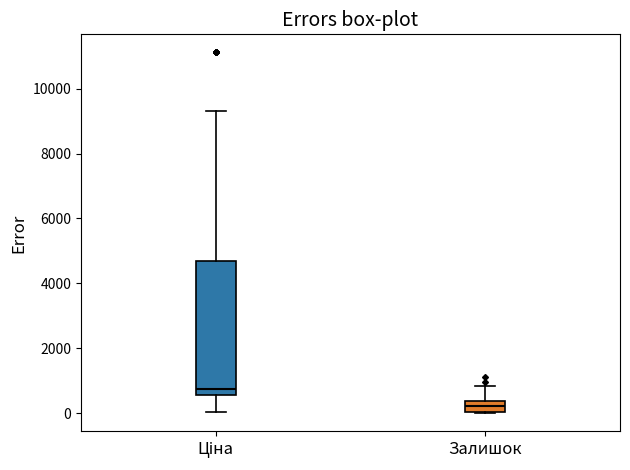

Reading left to right, transcribe this box plot: for each box, give where its median line is, the range the box spans, and where its two whiskers end, as read against the y-axis. The values are not printed on the chart, so give them approximately, as read against the axis.

Ціна: median 800, box 600 to 4600, whiskers 0 to 9400
Залишок: median 200, box 0 to 400, whiskers 0 to 800